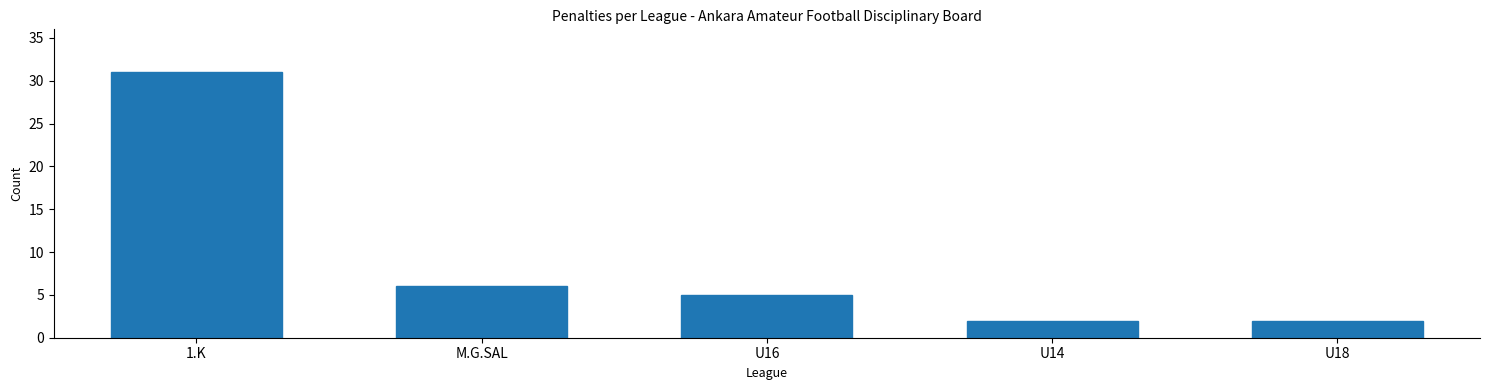

Reading right to left, transcribe all the data shown in this chart.

2	2	5	6	31